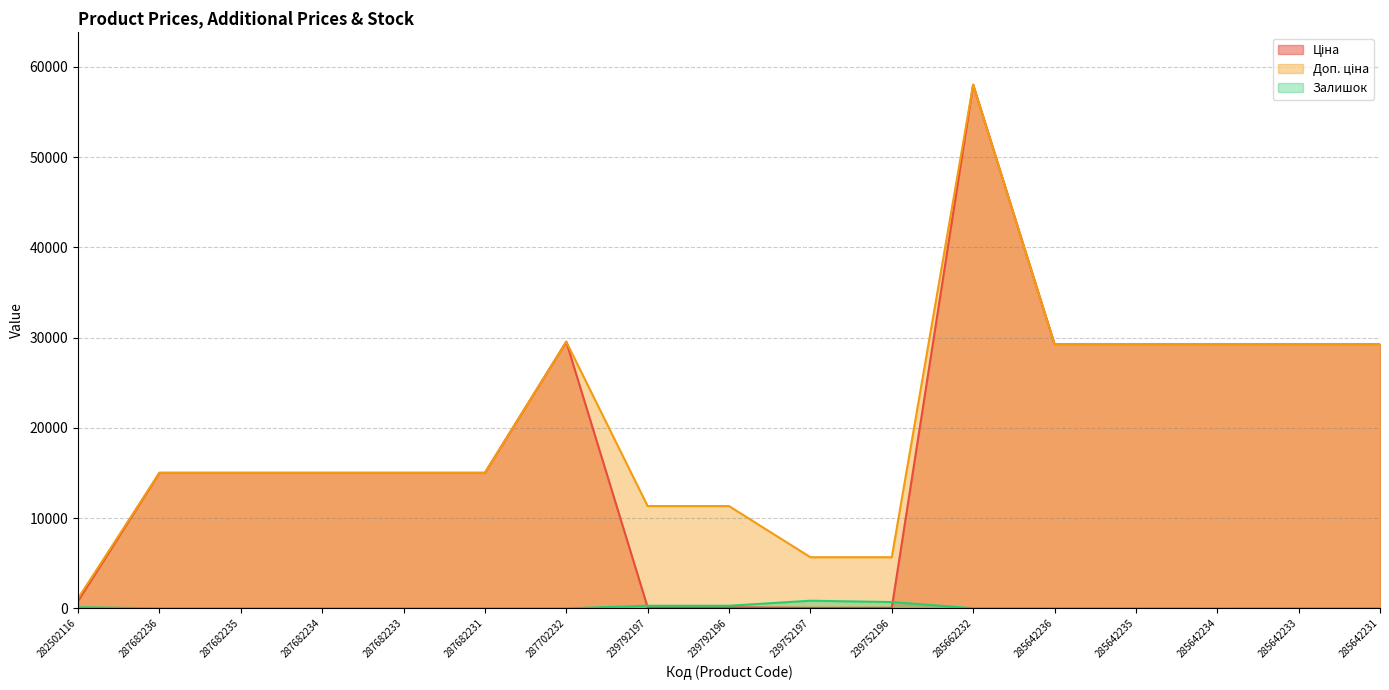

Rank the series by their maximum value, from lowest to highest.

Залишок, Ціна, Доп. ціна